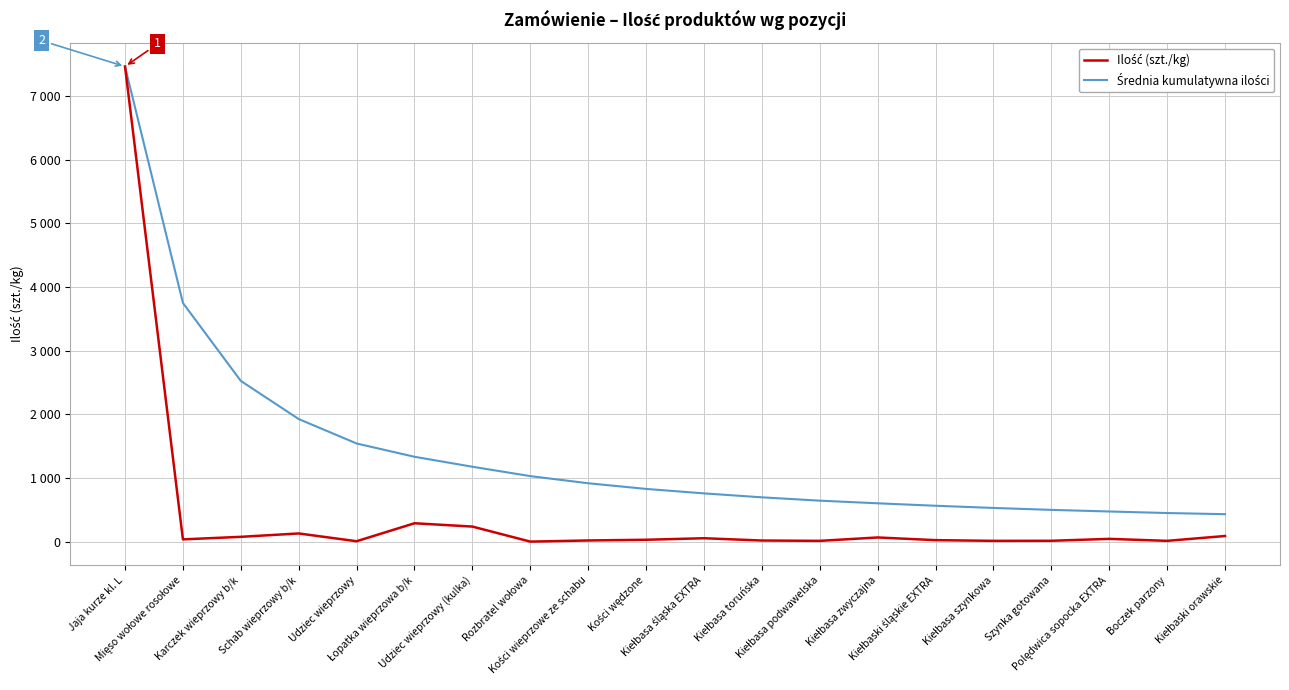

Reading left to right, transcribe all the data shown in this chart.

Ilość (szt./kg): 7460.0	37.0	77.0	130.0	8.0	290.0	238.0	2.0	20.0	31.0	55.0	19.0	14.0	67.0	25.0	14.0	15.0	45.0	14.0	90.0
Średnia kumulatywna ilości: 7460.0	3748.5	2524.7	1926.0	1542.4	1333.7	1177.1	1030.2	918.0	829.3	758.9	697.2	644.7	603.4	564.9	530.4	500.1	474.8	450.6	432.6